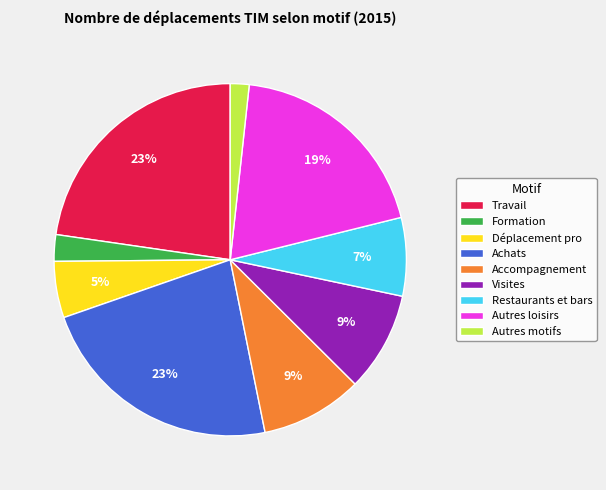

To the nearest percent, what is the difference between the Travail and Autres motifs slice percentages?

21%